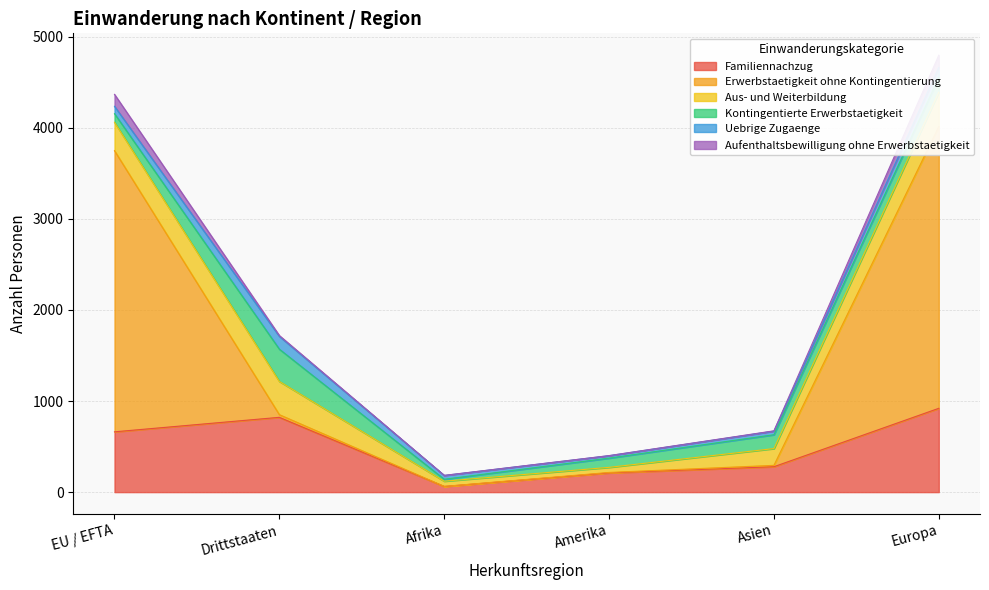

At how many categories does at least one series exceed 2463?

2